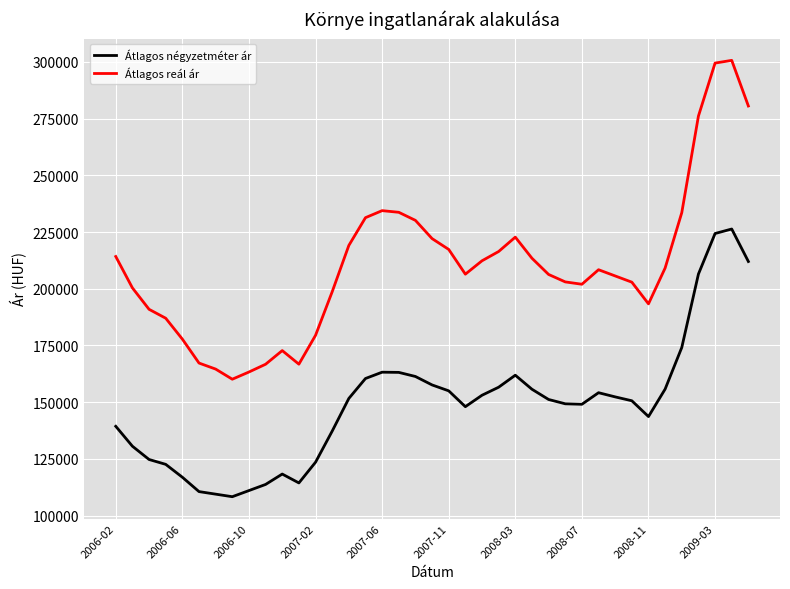

What are all the series names shown in the legend?

Átlagos négyzetméter ár, Átlagos reál ár